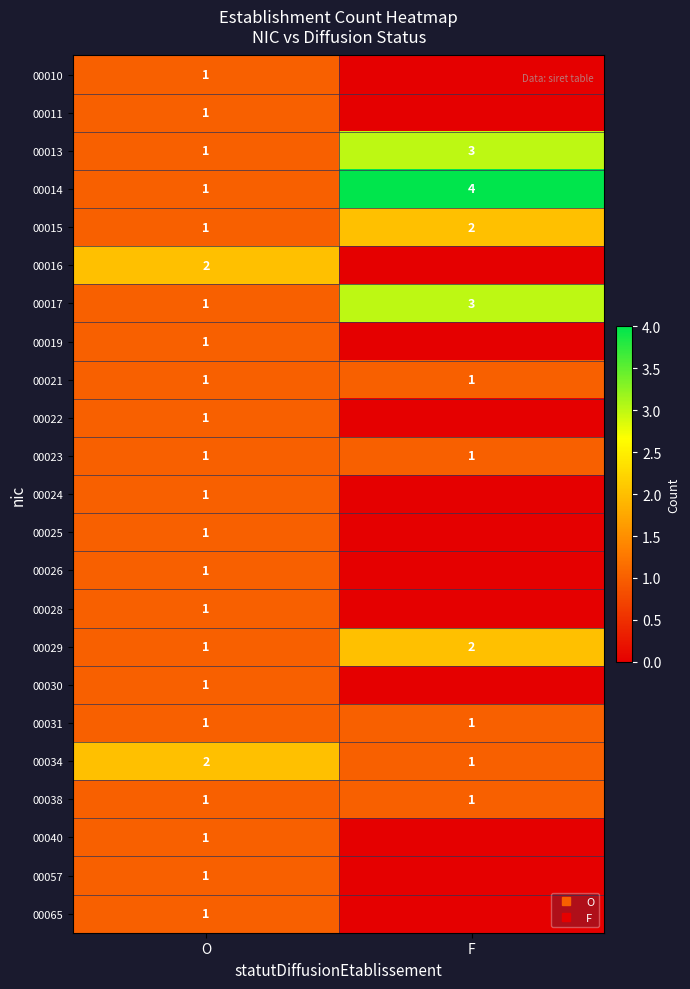

How many 00010 values are between 0 and 1?

2